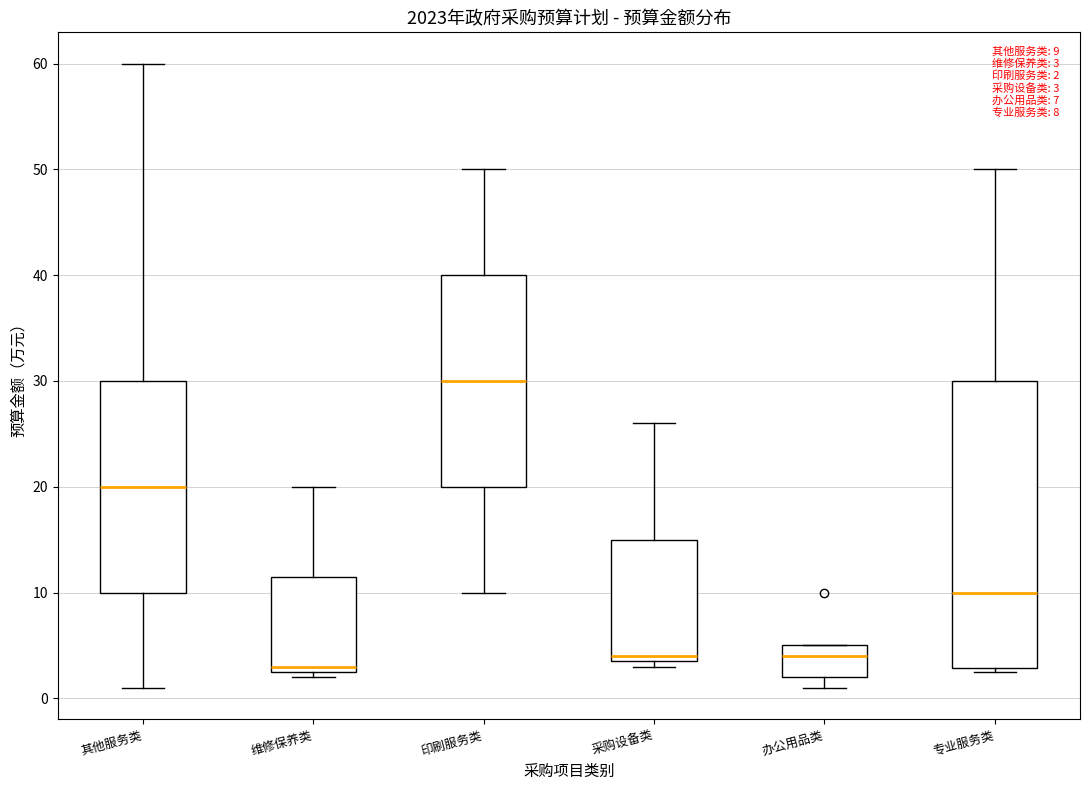

Which box is the tallest, from its lower edge to its upper edge?

专业服务类